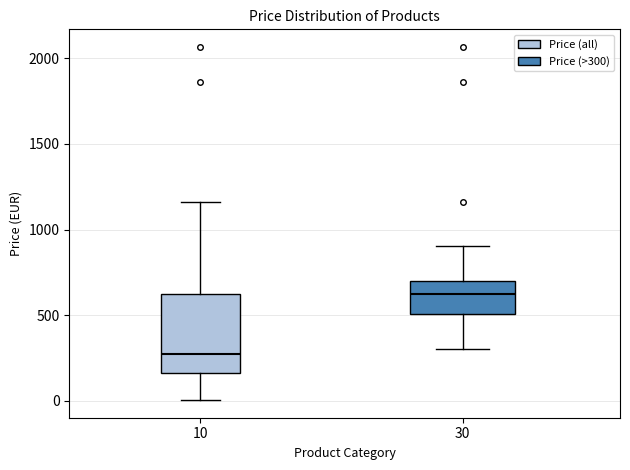

Where does the median line of the box at x = 30 sit on the y-axis? The values are not printed on the chart, so give them approximately, as read against the axis.

600